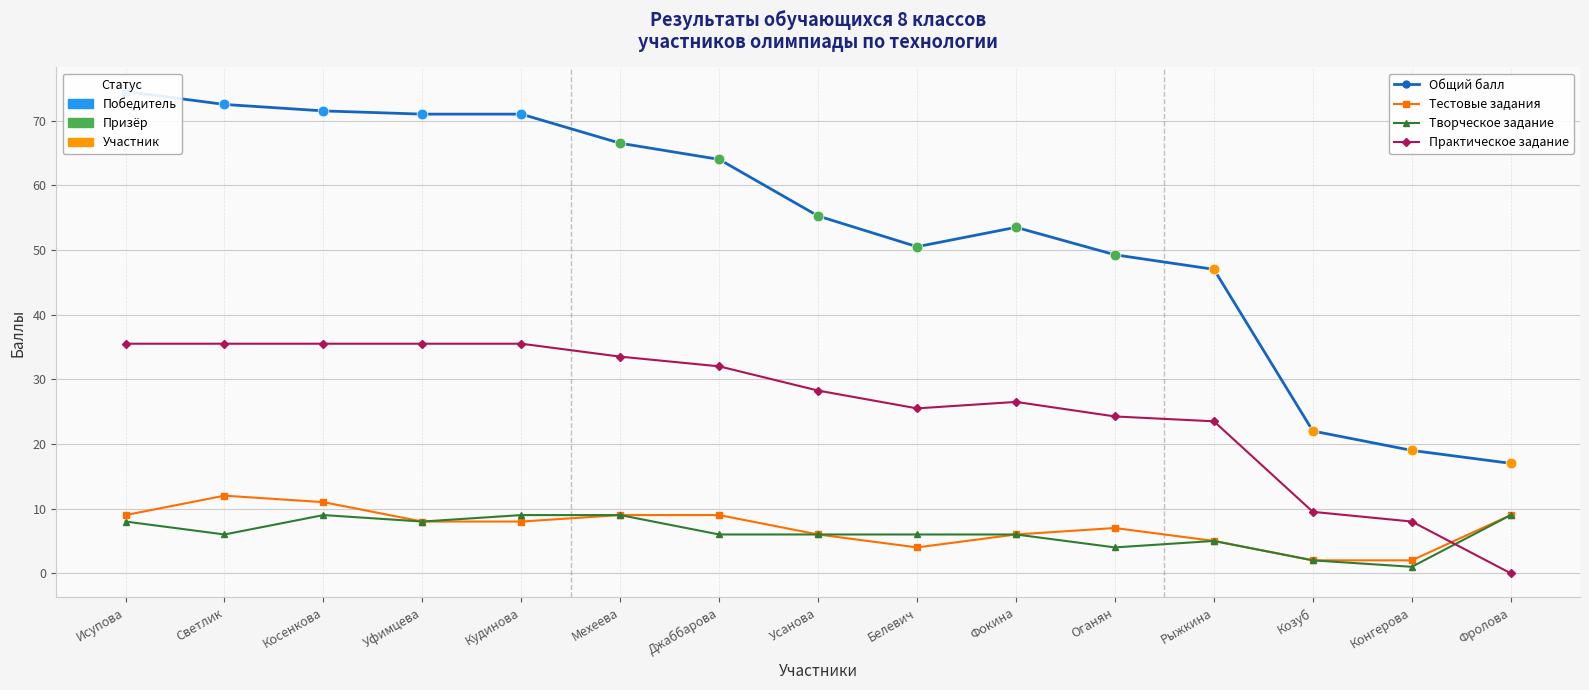

Which series reaches the maximum Y coordinate?

Общий балл